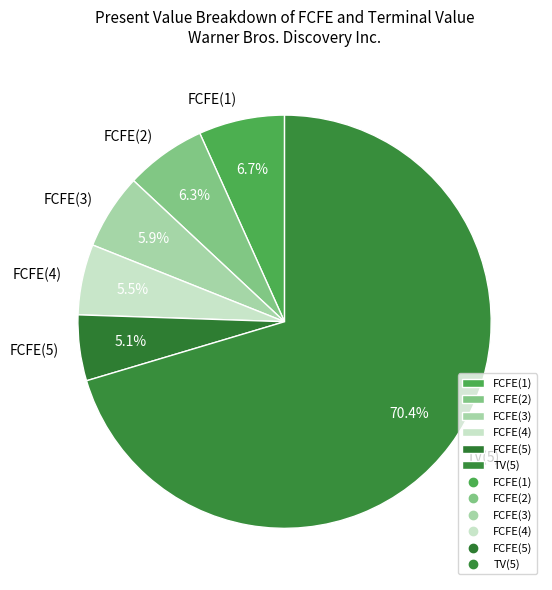

Combined, do FCFE(4) and FCFE(3) account for over 50%?

No